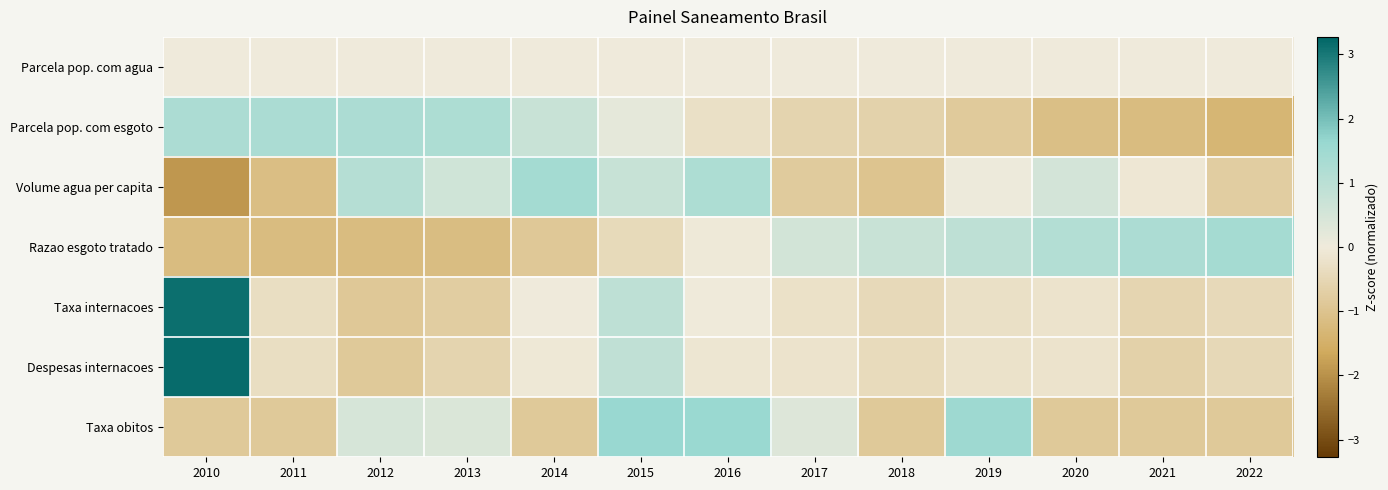

Reading left to right, list all the values displayed in this chart.

Parcela pop. com agua: 2010=0.0	2011=0.0	2012=0.0	2013=0.0	2014=0.0	2015=0.0	2016=0.0	2017=0.0	2018=0.0	2019=0.0	2020=0.0	2021=0.0	2022=0.0
Parcela pop. com esgoto: 2010=1.3	2011=1.3	2012=1.3	2013=1.2	2014=0.7	2015=0.2	2016=-0.3	2017=-0.6	2018=-0.6	2019=-0.8	2020=-1.1	2021=-1.2	2022=-1.4
Volume agua per capita: 2010=-1.9	2011=-1.1	2012=1.1	2013=0.6	2014=1.4	2015=0.7	2016=1.2	2017=-0.8	2018=-1.0	2019=0.0	2020=0.5	2021=-0.1	2022=-0.8
Razao esgoto tratado: 2010=-1.2	2011=-1.2	2012=-1.2	2013=-1.2	2014=-0.9	2015=-0.4	2016=-0.0	2017=0.6	2018=0.7	2019=0.9	2020=1.1	2021=1.3	2022=1.4
Taxa internacoes: 2010=3.1	2011=-0.3	2012=-0.9	2013=-0.7	2014=0.0	2015=0.9	2016=-0.0	2017=-0.2	2018=-0.4	2019=-0.3	2020=-0.2	2021=-0.6	2022=-0.5
Despesas internacoes: 2010=3.2	2011=-0.3	2012=-0.9	2013=-0.6	2014=-0.1	2015=0.9	2016=-0.1	2017=-0.2	2018=-0.4	2019=-0.2	2020=-0.2	2021=-0.7	2022=-0.5
Taxa obitos: 2010=-0.8	2011=-0.8	2012=0.5	2013=0.4	2014=-0.8	2015=1.6	2016=1.6	2017=0.4	2018=-0.8	2019=1.5	2020=-0.8	2021=-0.8	2022=-0.8